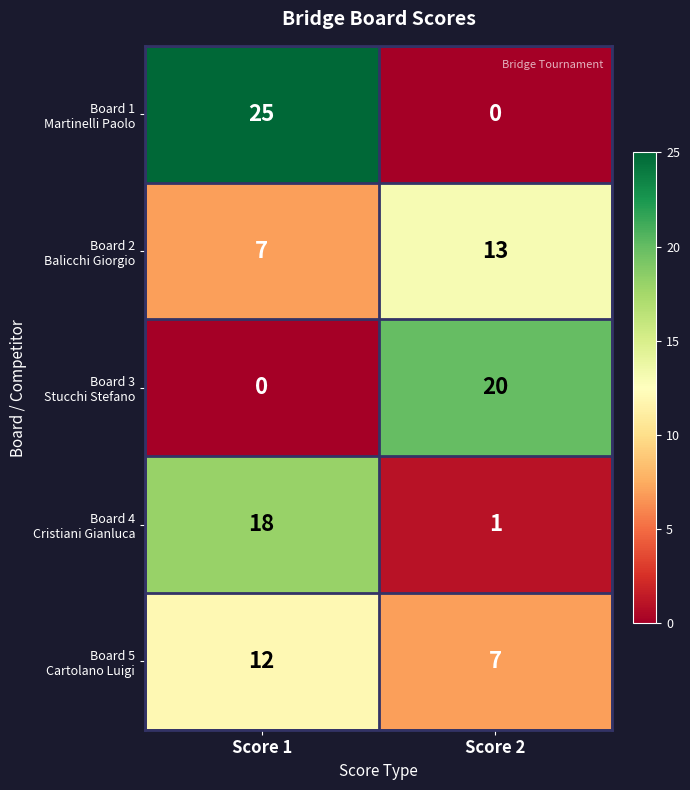

How many distinct data groups are displayed?

5